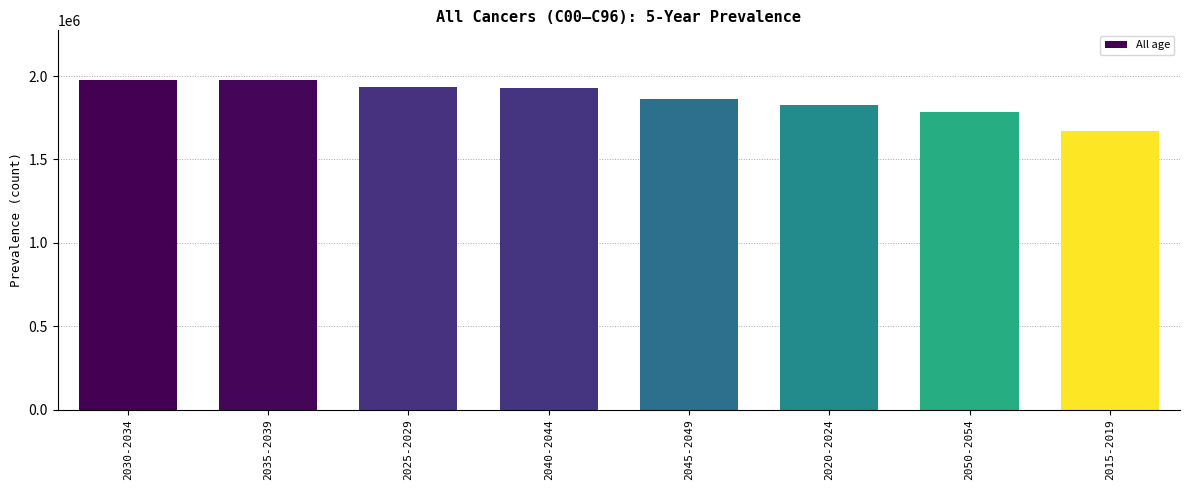

What is the difference between the maximum and second lowest values?

191659